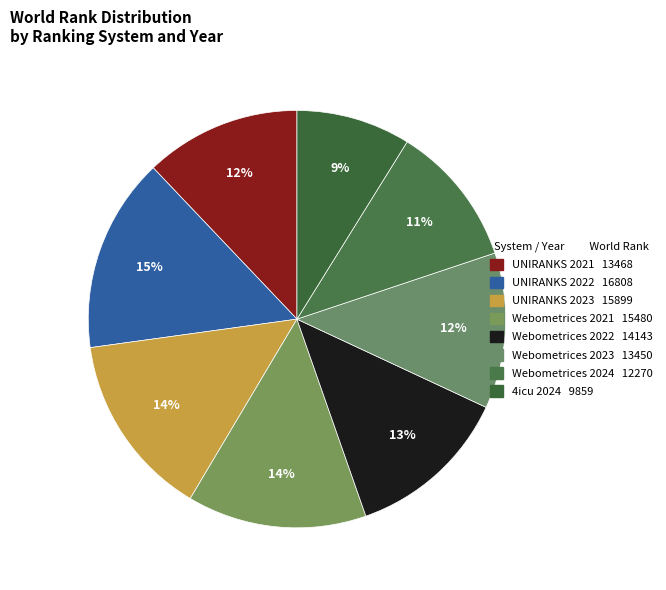

Count the number of slices in the pie.

8